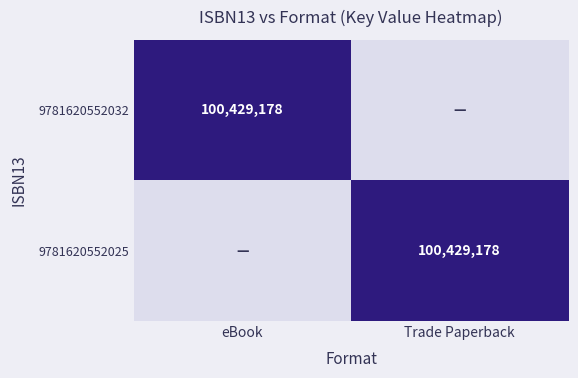

True or false: 9781620552032 has a value of 100429178 at eBook.

True